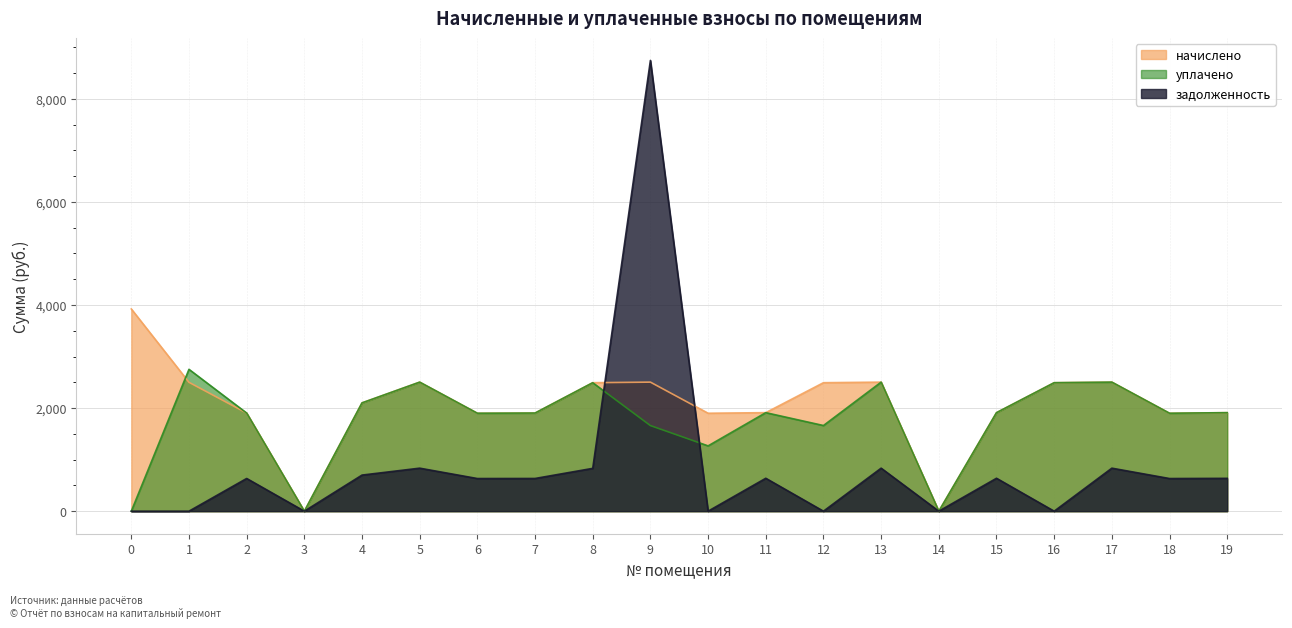

What is the maximum value shown in the chart?

8745.0